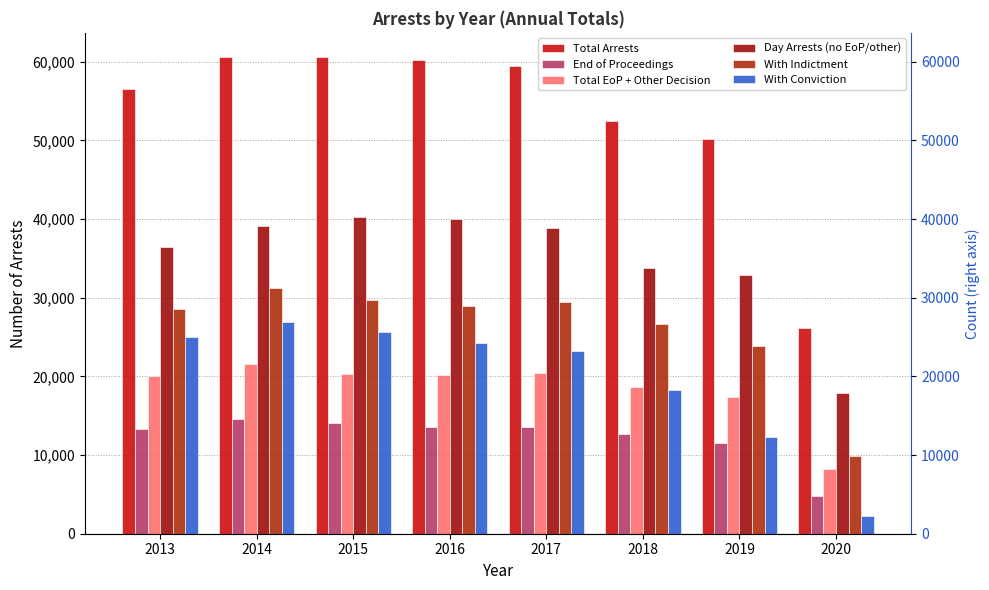

At which label does End of Proceedings reach its peak?

2014